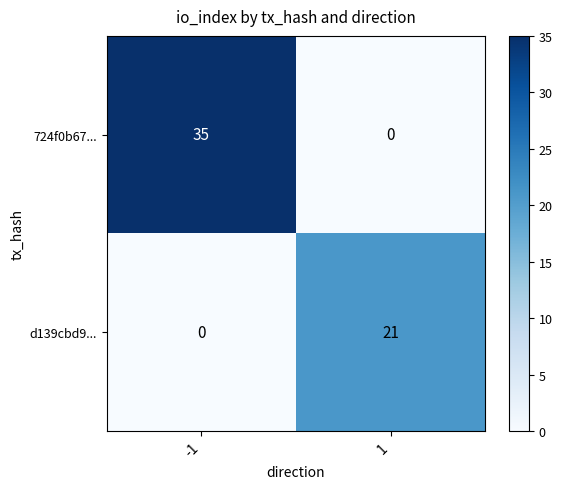

What is the difference between the maximum and minimum values in the 724f0b67... series?

35